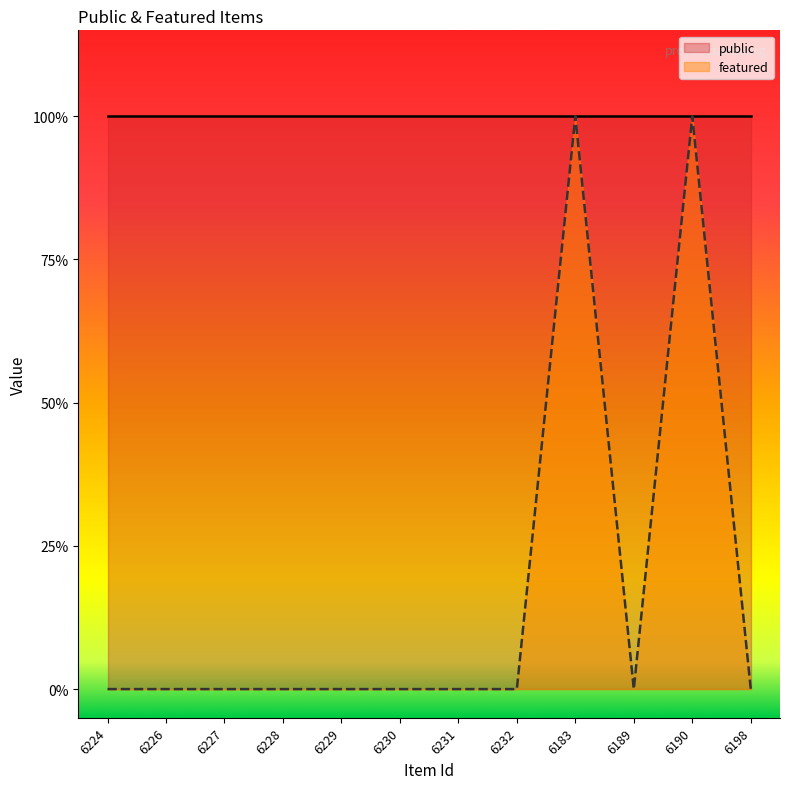

Rank the categories by value from lowest to highest.

6224, 6226, 6227, 6228, 6229, 6230, 6231, 6232, 6189, 6198, 6183, 6190